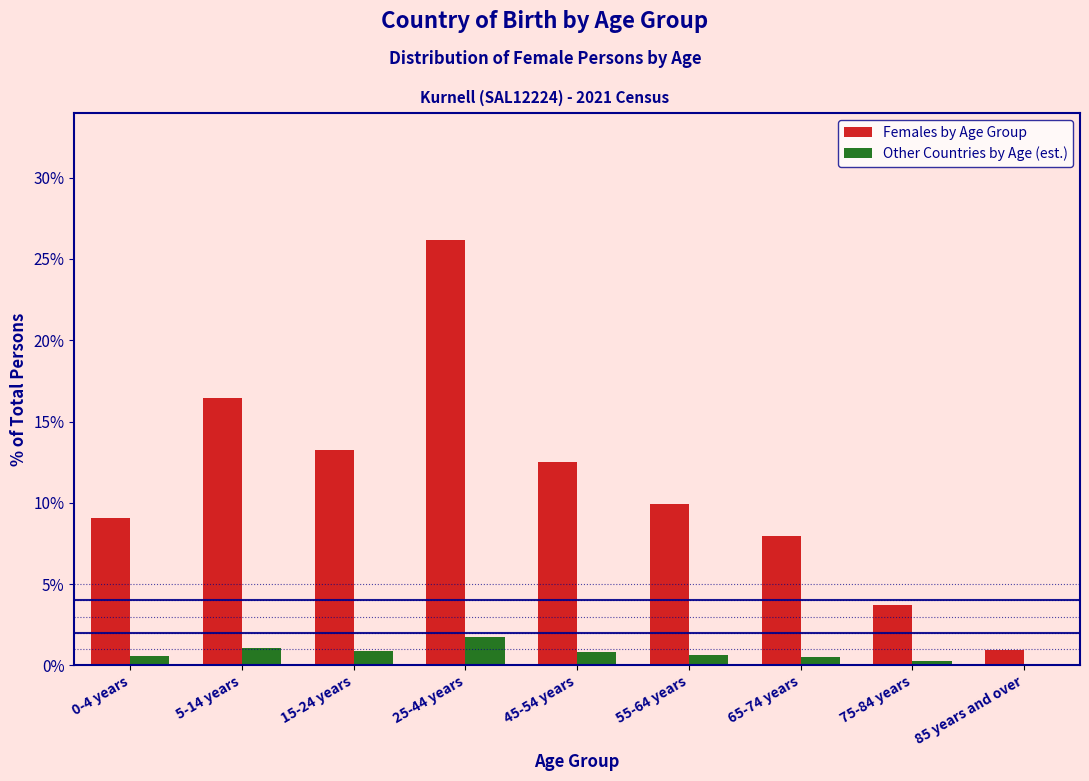

True or false: Other Countries by Age (est.) has a value of 0.2 at 75-84 years.

True